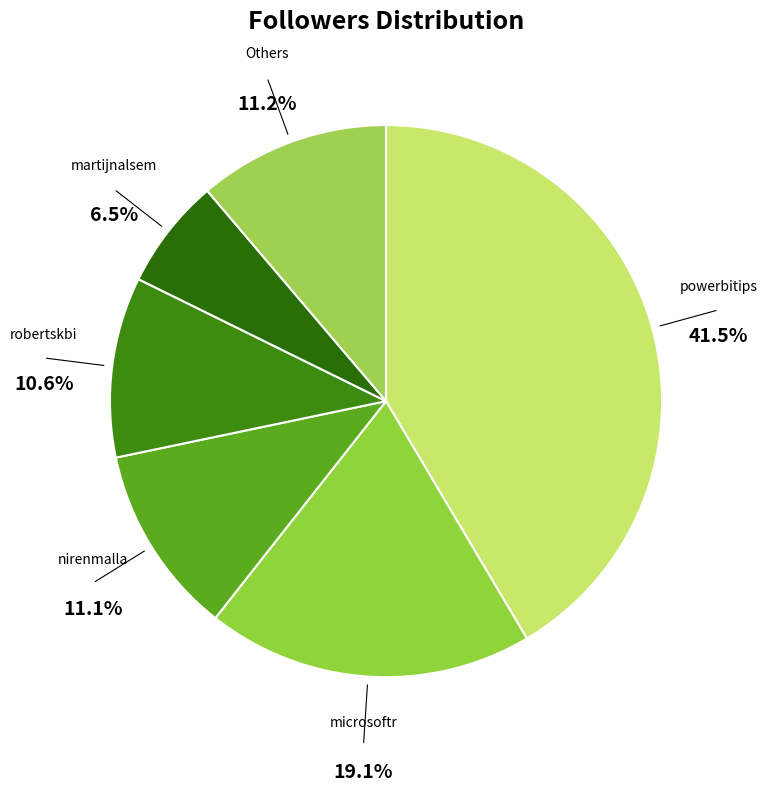

What percentage is NOT represented by robertskbi?

89.4%